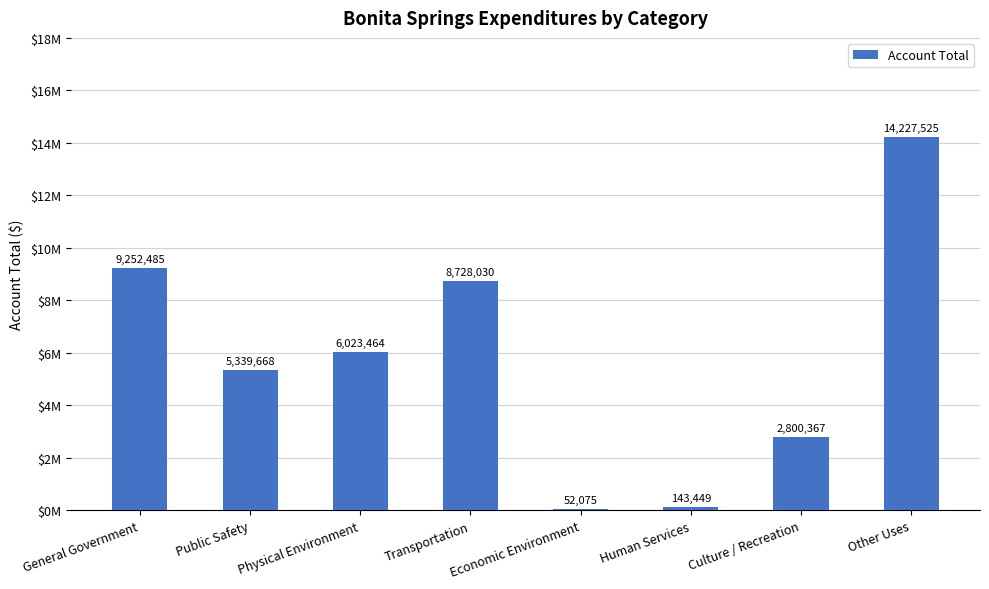

What is the difference between the second highest and minimum values?

9200410